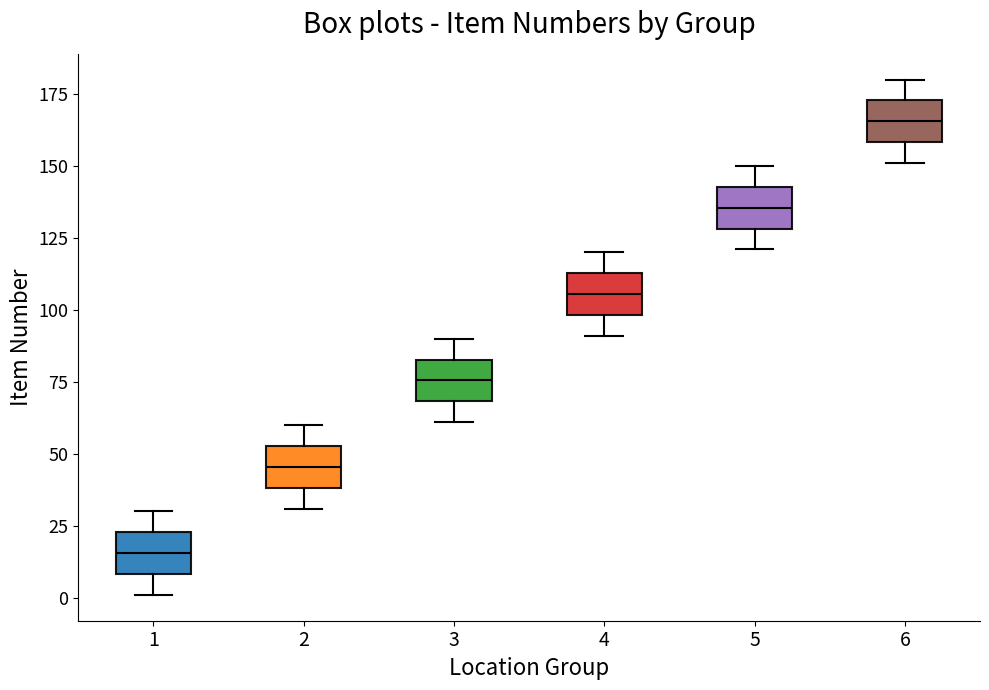

Which box's median line is the highest?

6